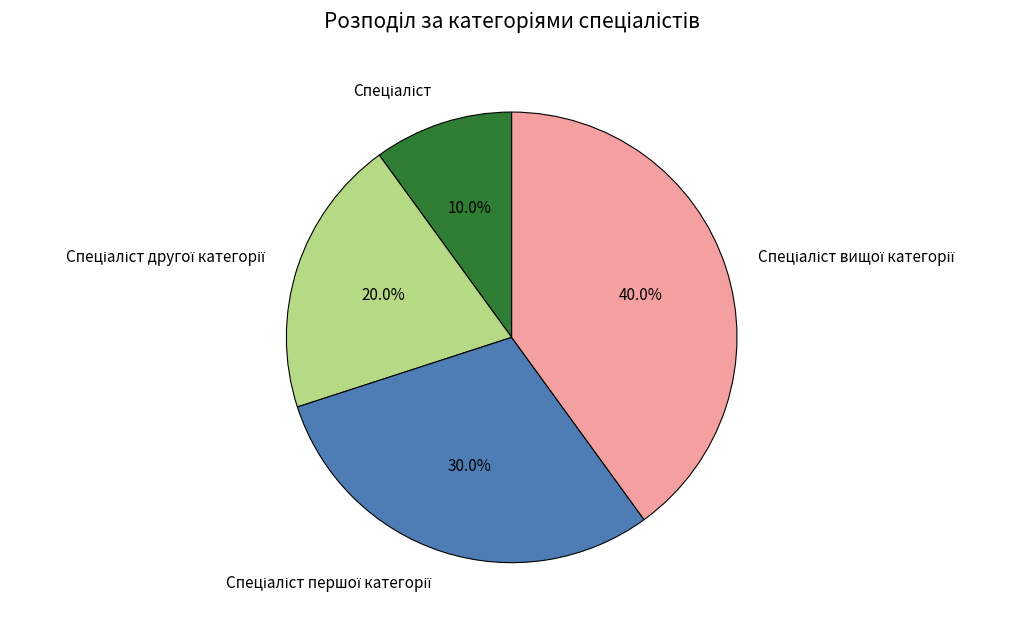

To the nearest percent, what is the average slice percentage?

25%